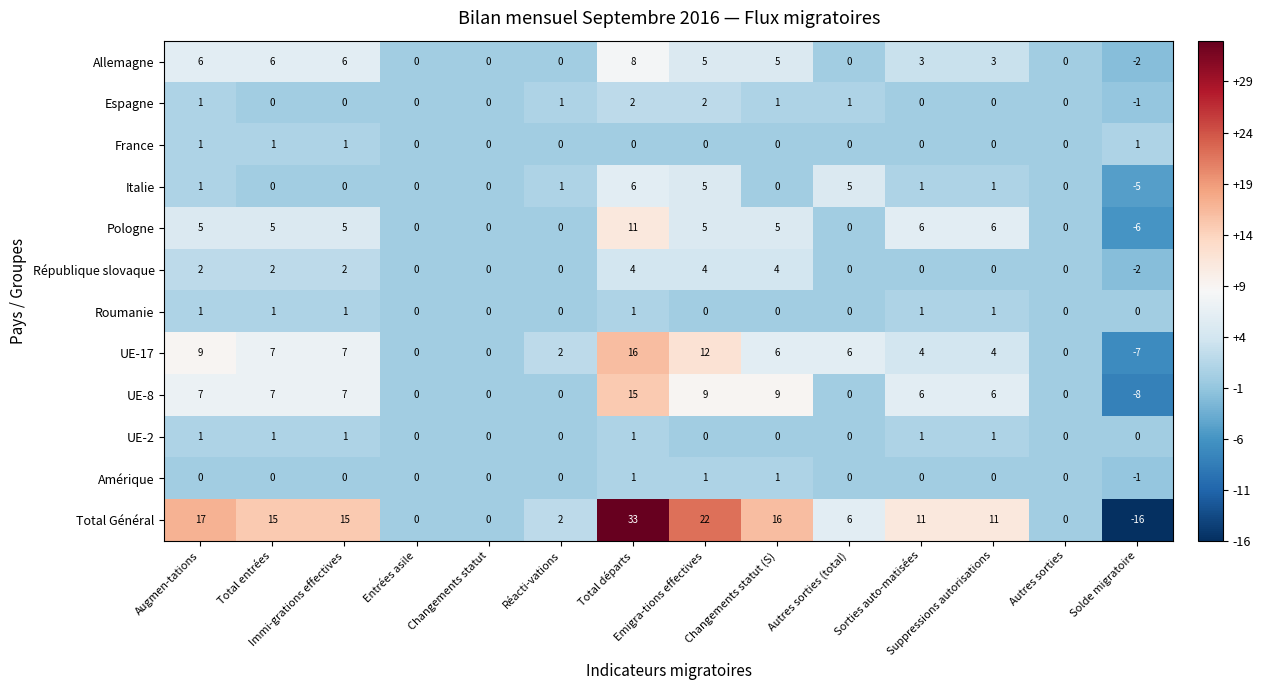

What is the difference between the maximum and minimum values in the Allemagne series?

10